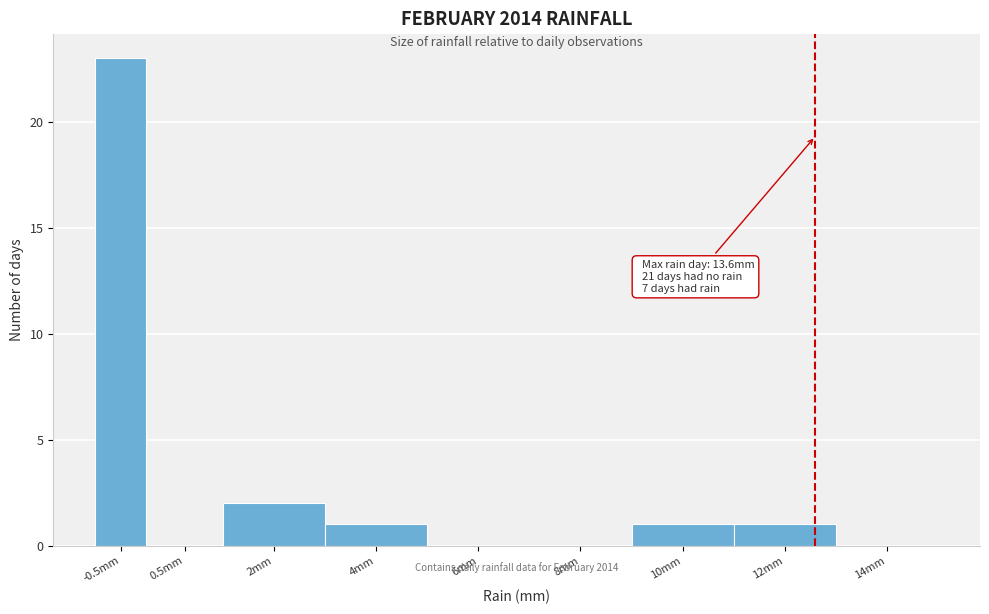

Reading left to right, list all the values displayed in this chart.

-0.5mm=23	0.5mm=0	2mm=2	4mm=1	6mm=0	8mm=0	10mm=1	12mm=1	14mm=0